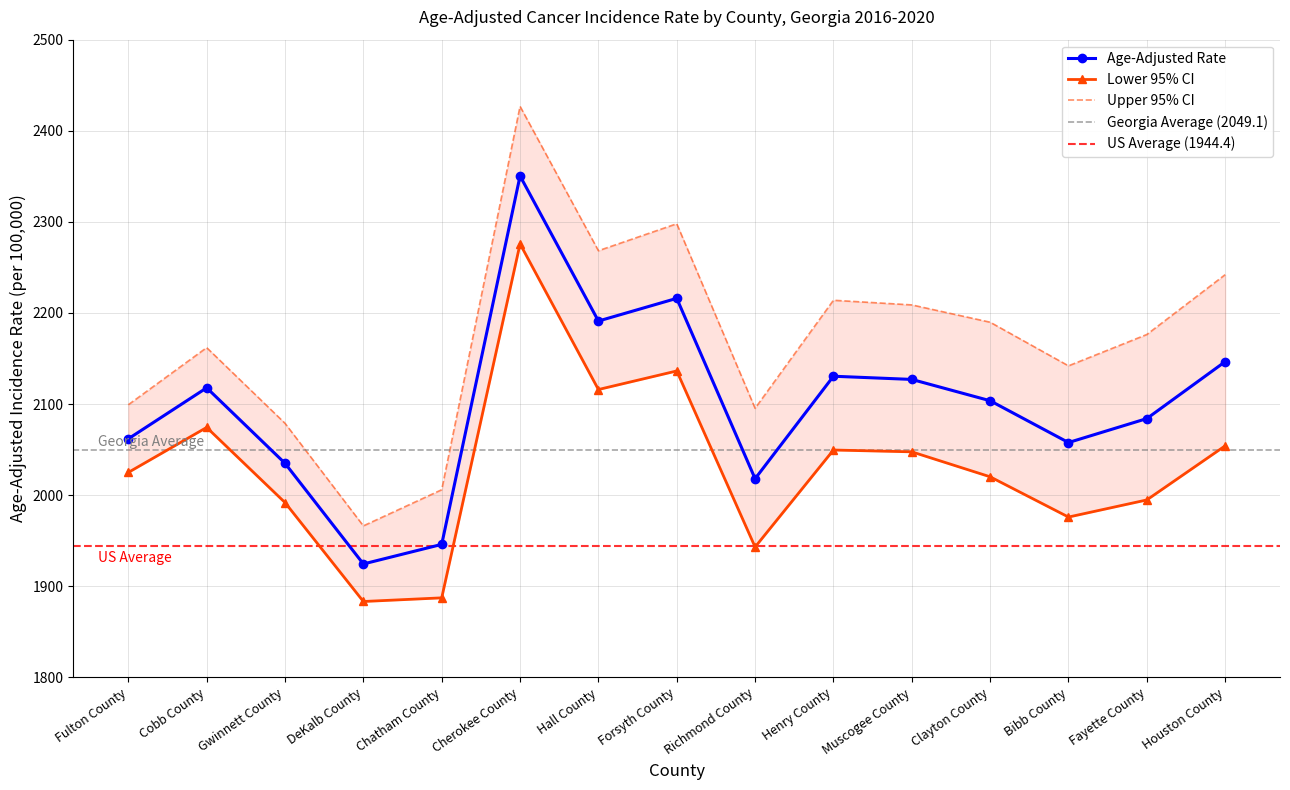

Is it true that Lower 95% CI equals 3365.3 at DeKalb County?

False